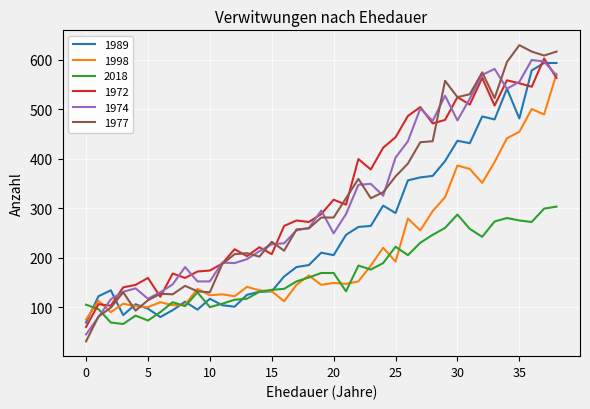

Which series has the largest range (max minus min)?

1977